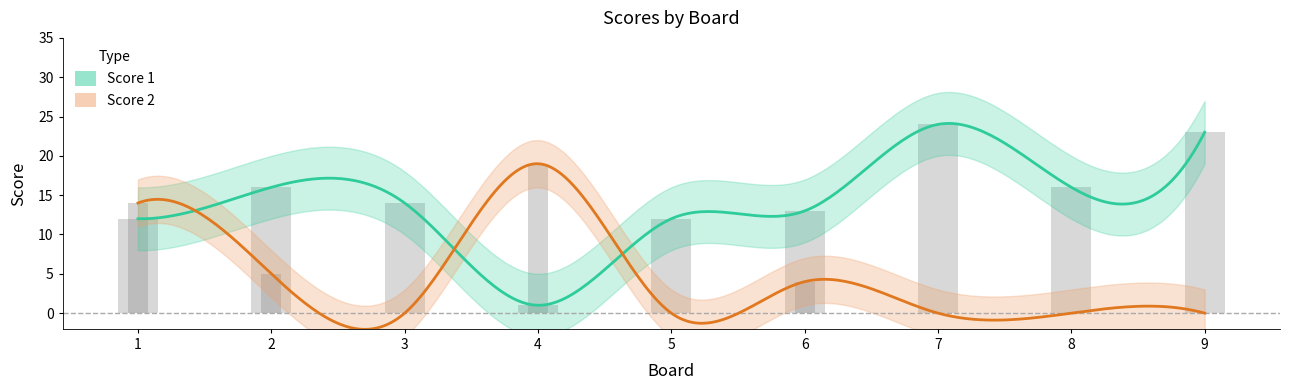

Which series has the largest range (max minus min)?

Score 1